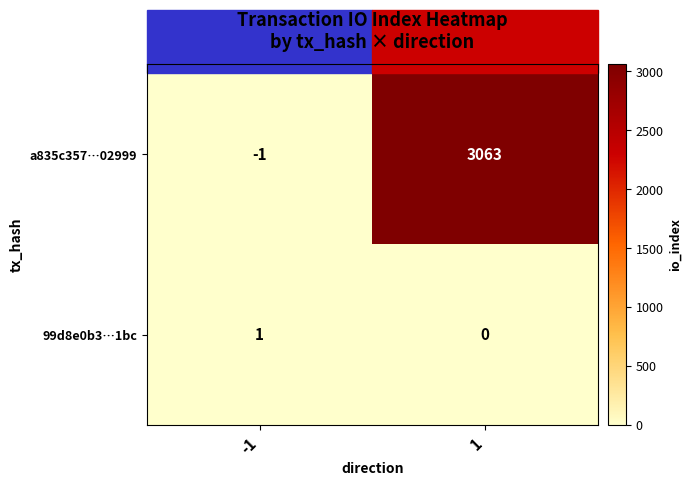

Between -1 and 1, which series saw the biggest shift?

a835c357…02999